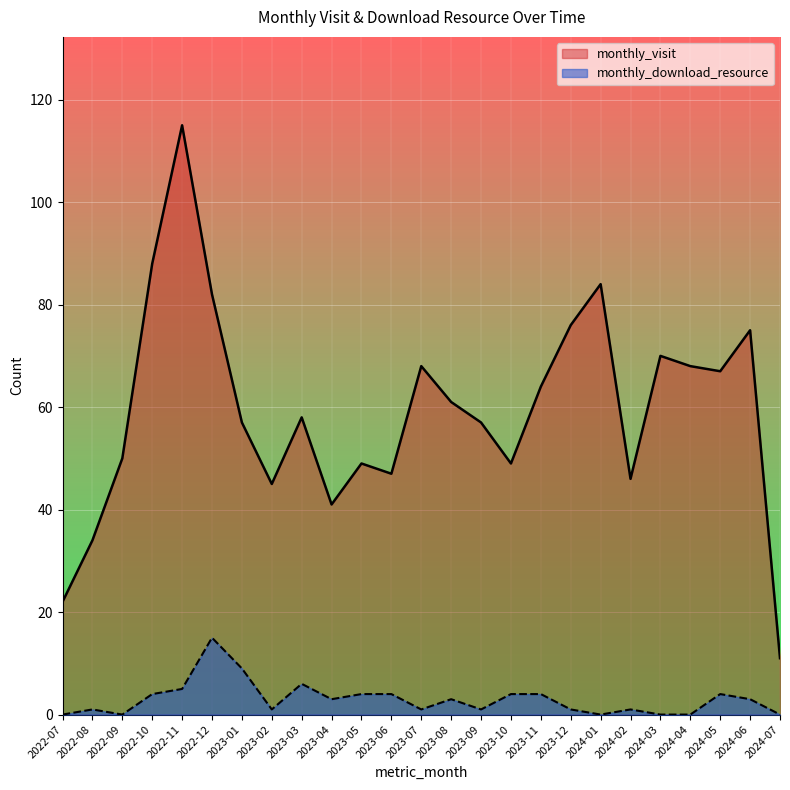

What is the label of the 5th point from the right?

2024-03